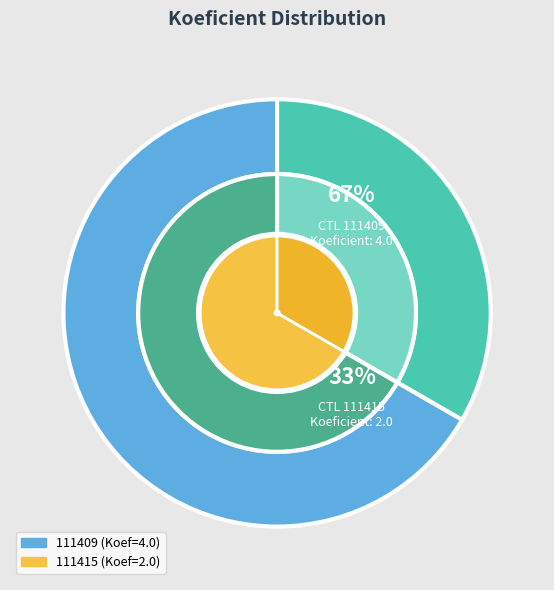

How many slices are in this pie chart?

2